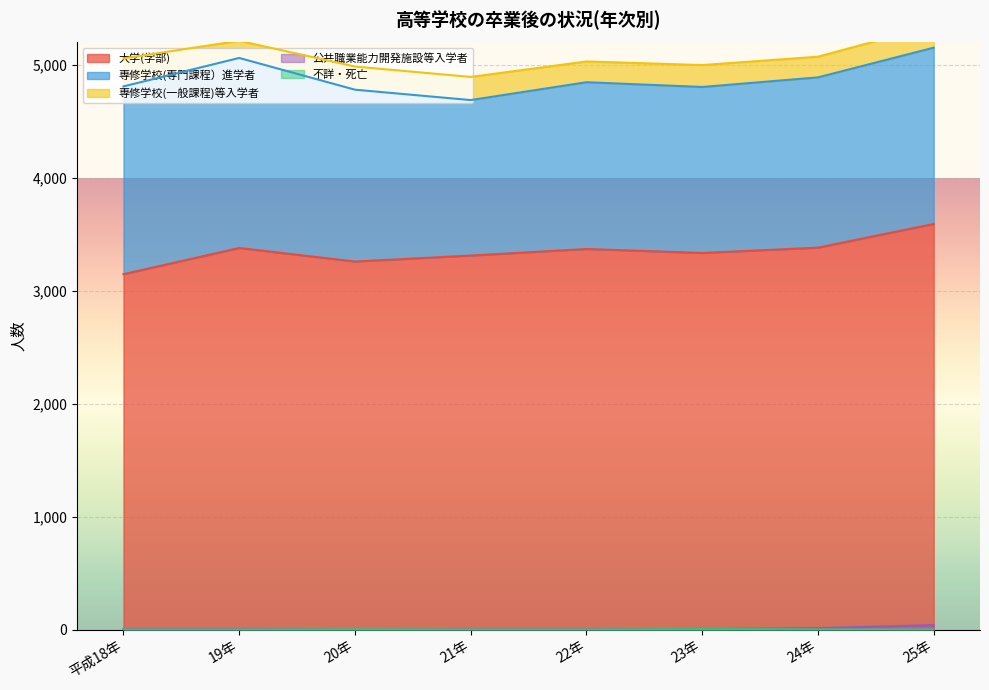

Which has a higher value, 平成18年 or 23年?

23年